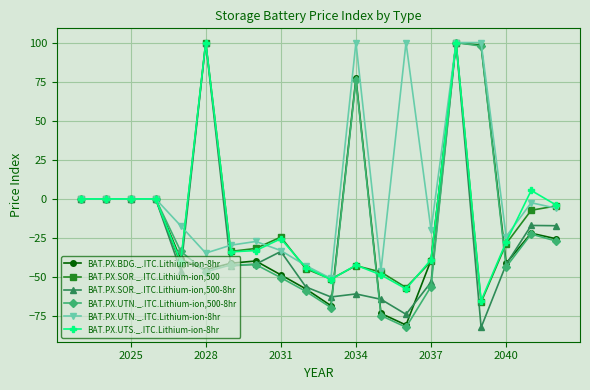

What is the maximum value for BAT.PX.UTN._.ITC.Lithium-ion,500-8hr?

100.0